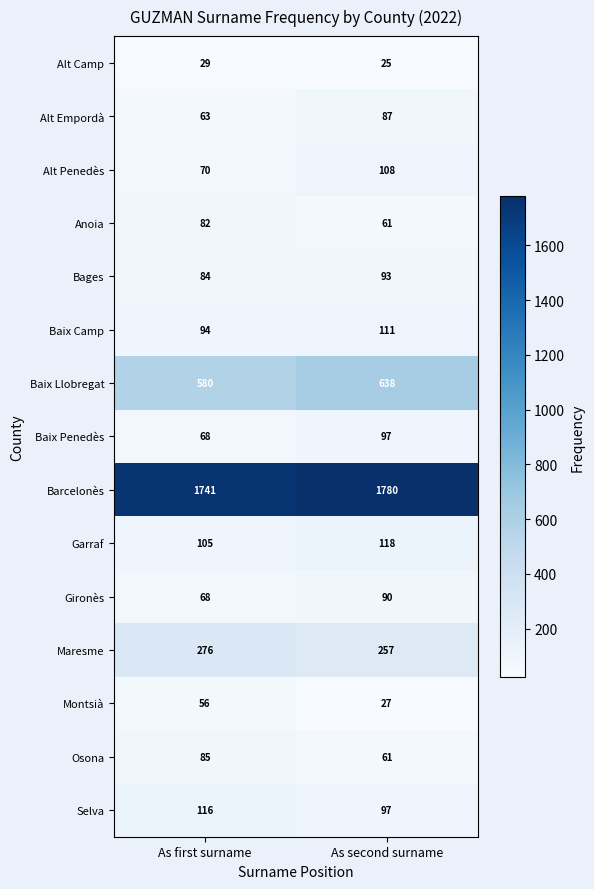

List the series in order of their peak value, lowest first.

Alt Camp, Montsià, Anoia, Osona, Alt Empordà, Gironès, Bages, Baix Penedès, Alt Penedès, Baix Camp, Selva, Garraf, Maresme, Baix Llobregat, Barcelonès